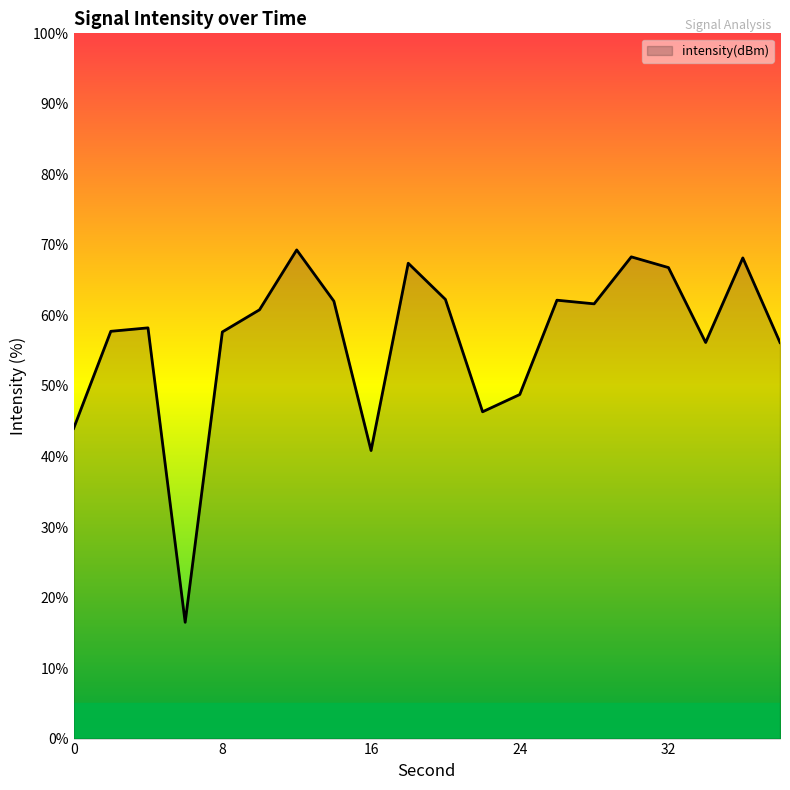

What is the greatest value displayed?

69.3